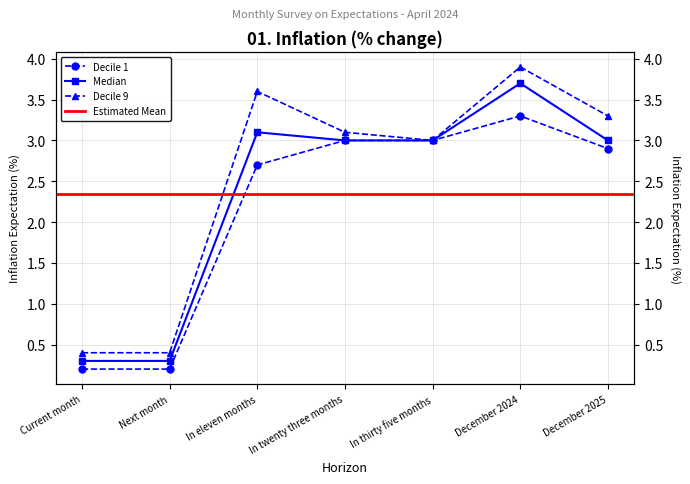

At which category does Decile 1 reach its first local peak?

December 2024